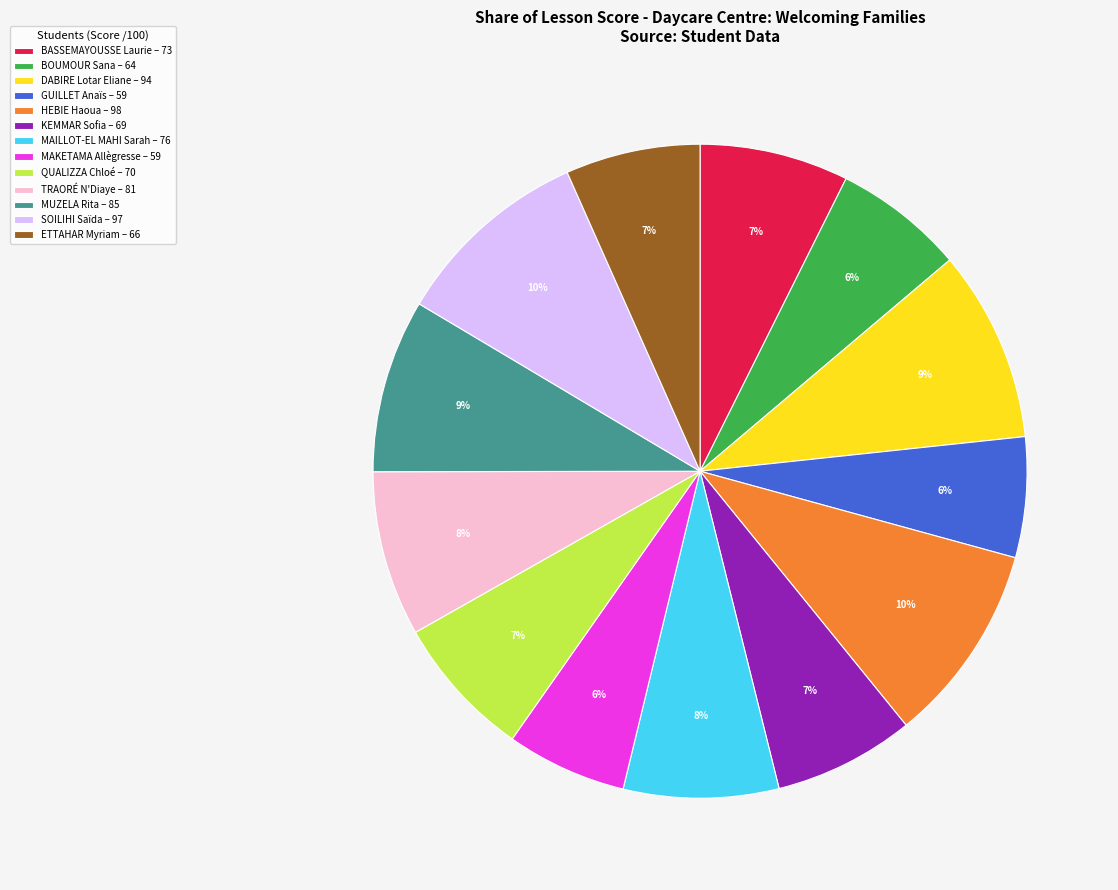

Which has a higher value, SOILIHI Saïda – 97 or TRAORÉ N'Diaye – 81?

SOILIHI Saïda – 97